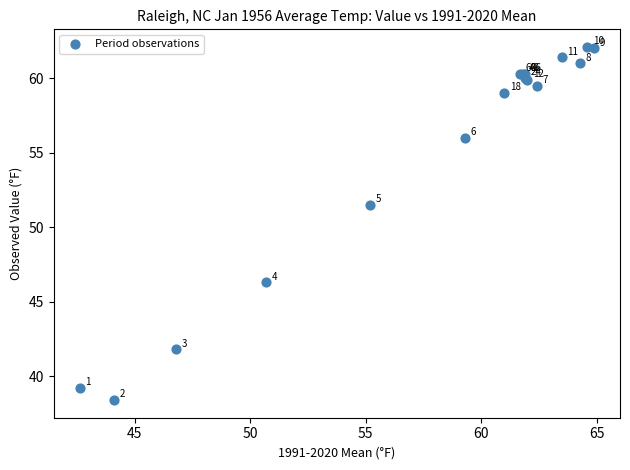

What Y value in the scatter plot is closest to 50?

51.5